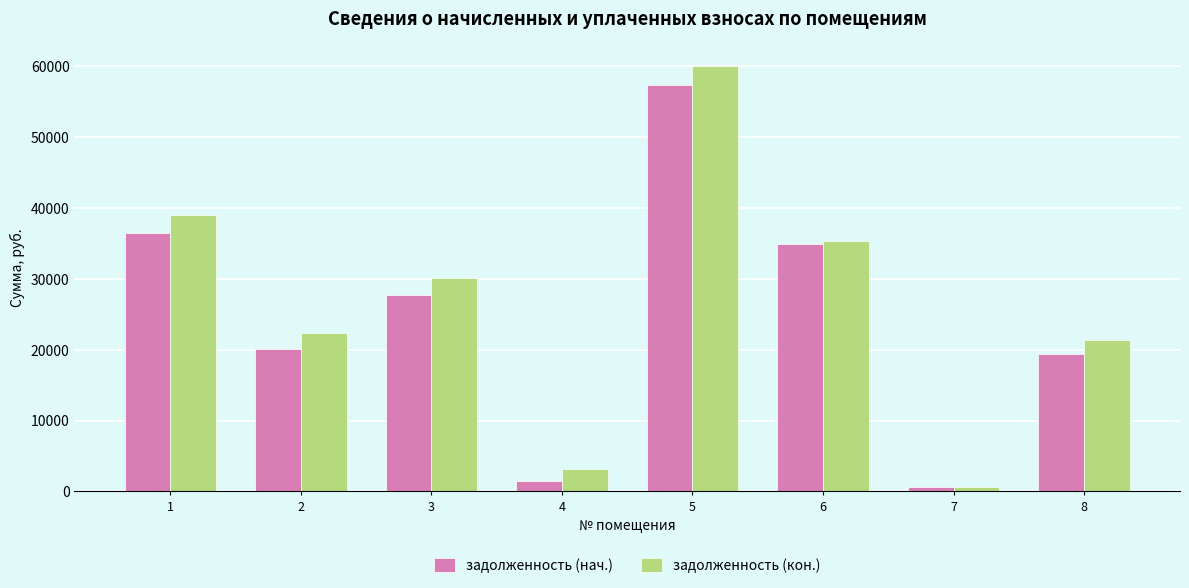

What is the minimum value for задолженность (нач.)?

573.3